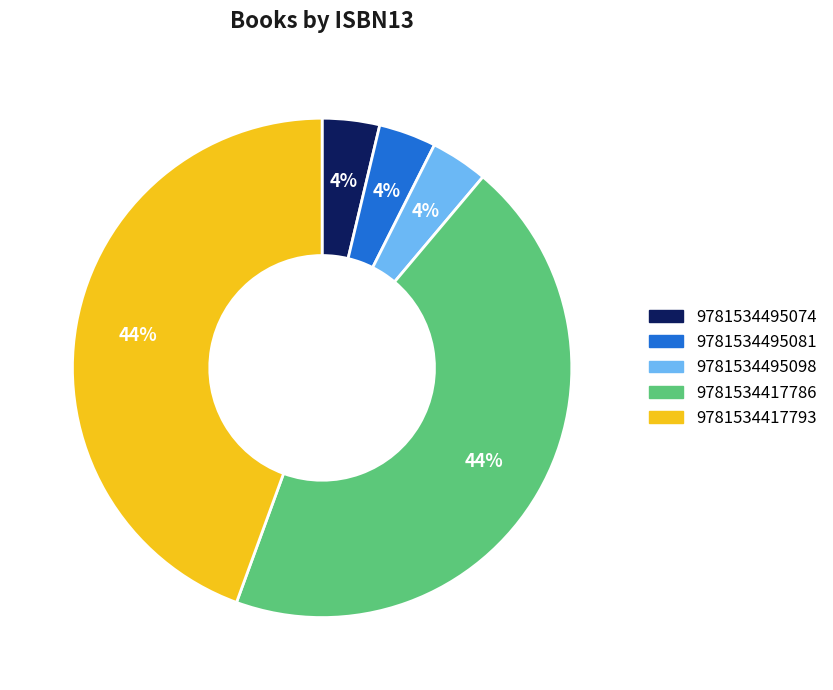

Combined, do 9781534495081 and 9781534495074 account for over 50%?

No